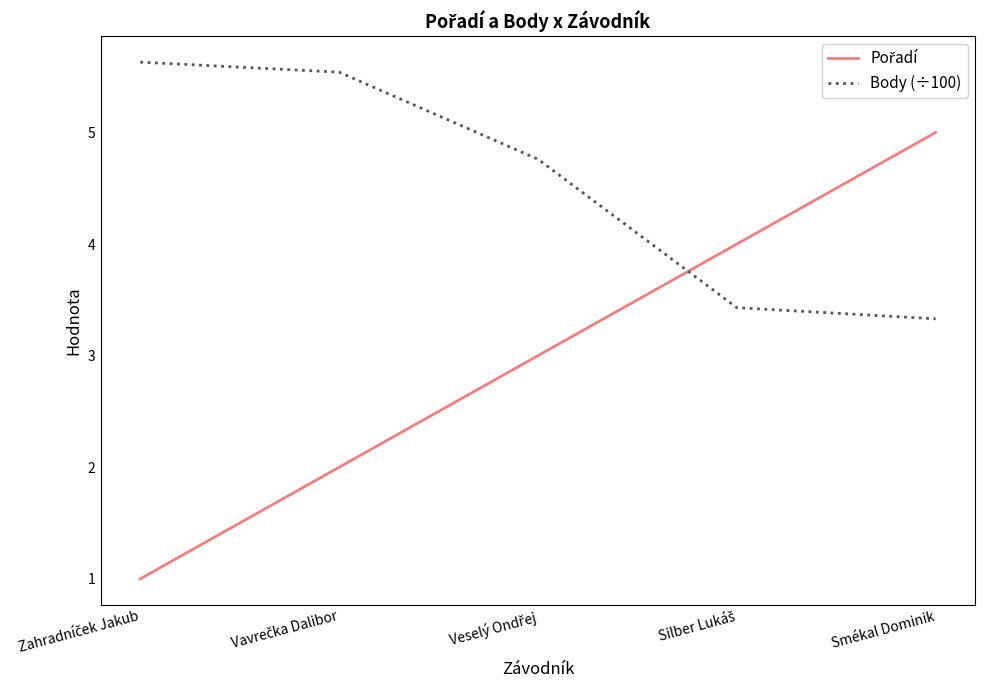

What is the difference between the highest and lowest values at Smékal Dominik?

1.7